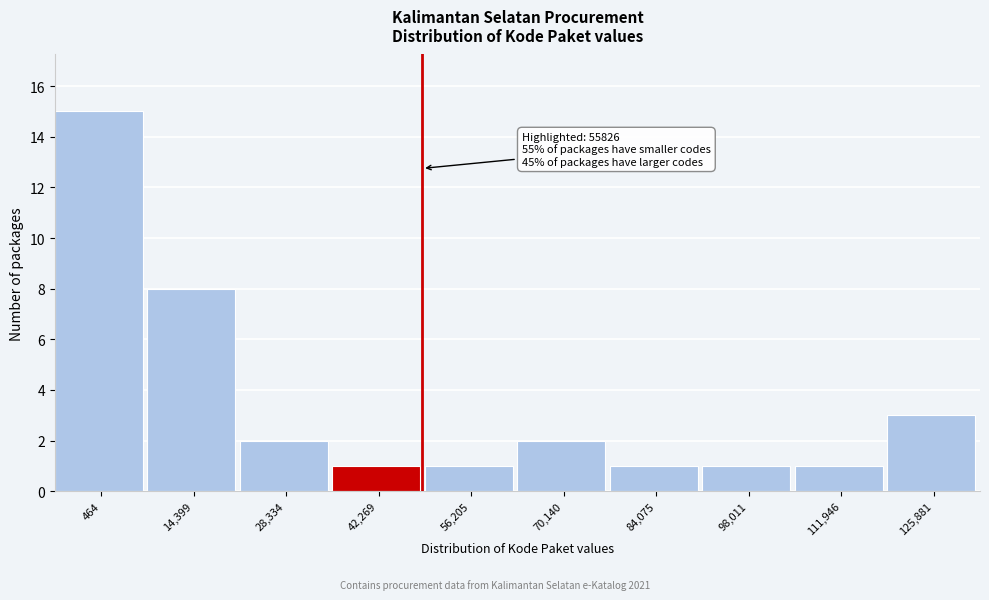

Reading left to right, transcribe all the data shown in this chart.

15	8	2	1	1	2	1	1	1	3